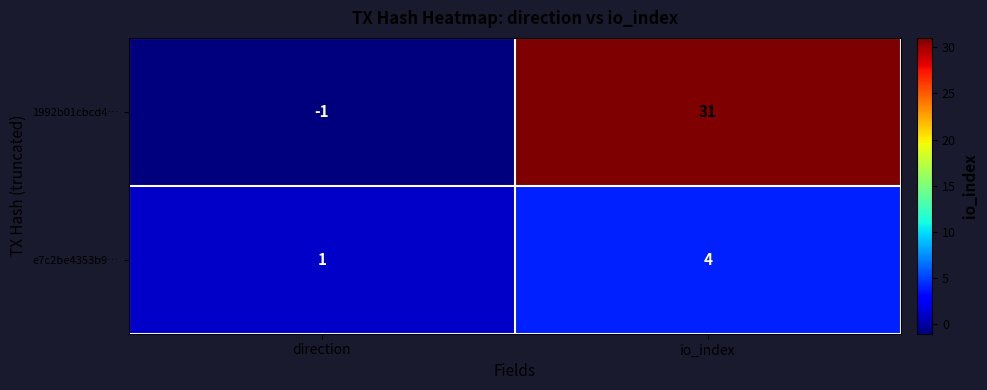

Reading right to left, what are all the values shown in this chart?

1992b01cbcd4…: 31	-1
e7c2be4353b9…: 4	1